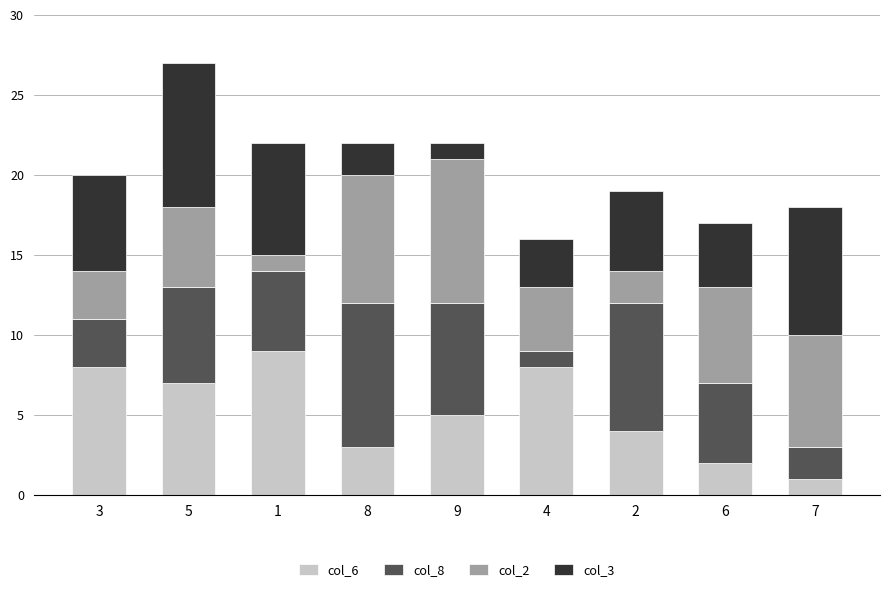

At which category is the sum across all series the highest?

5